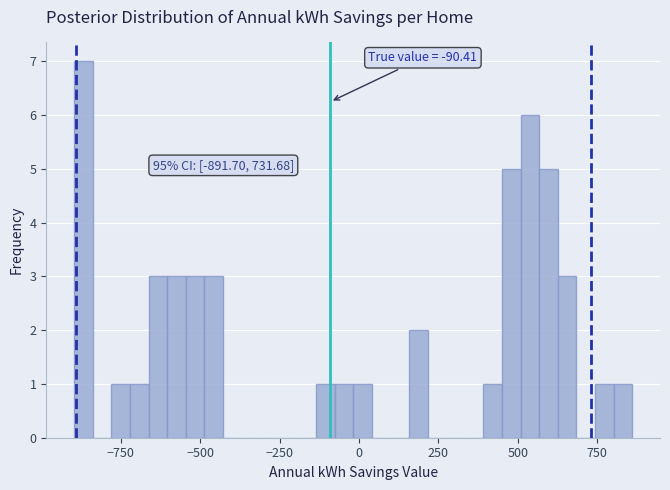

Around what value on the x-axis is the tallest bar? Give the approximate position of its centre, as read against the axis.

-850